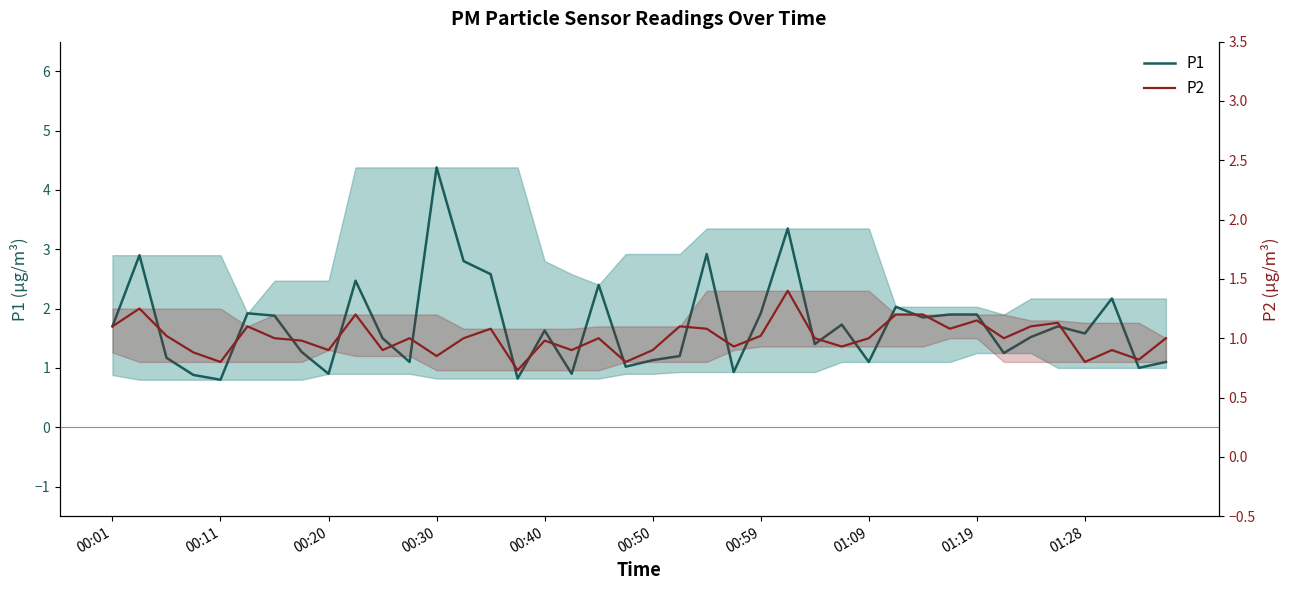

Reading left to right, transcribe all the data shown in this chart.

P1: 1.7	2.9	1.2	0.9	0.8	1.9	1.9	1.3	0.9	2.5	1.5	1.1	4.4	2.8	2.6	0.8	1.6	0.9	2.4	1.0	1.1	1.2	2.9	0.9	1.9	3.4	1.4	1.7	1.1	2.0	1.9	1.9	1.9	1.2	1.5	1.7	1.6	2.2	1.0	1.1
P2: 1.1	1.2	1.0	0.9	0.8	1.1	1.0	1.0	0.9	1.2	0.9	1.0	0.8	1.0	1.1	0.7	1.0	0.9	1.0	0.8	0.9	1.1	1.1	0.9	1.0	1.4	1.0	0.9	1.0	1.2	1.2	1.1	1.1	1.0	1.1	1.1	0.8	0.9	0.8	1.0